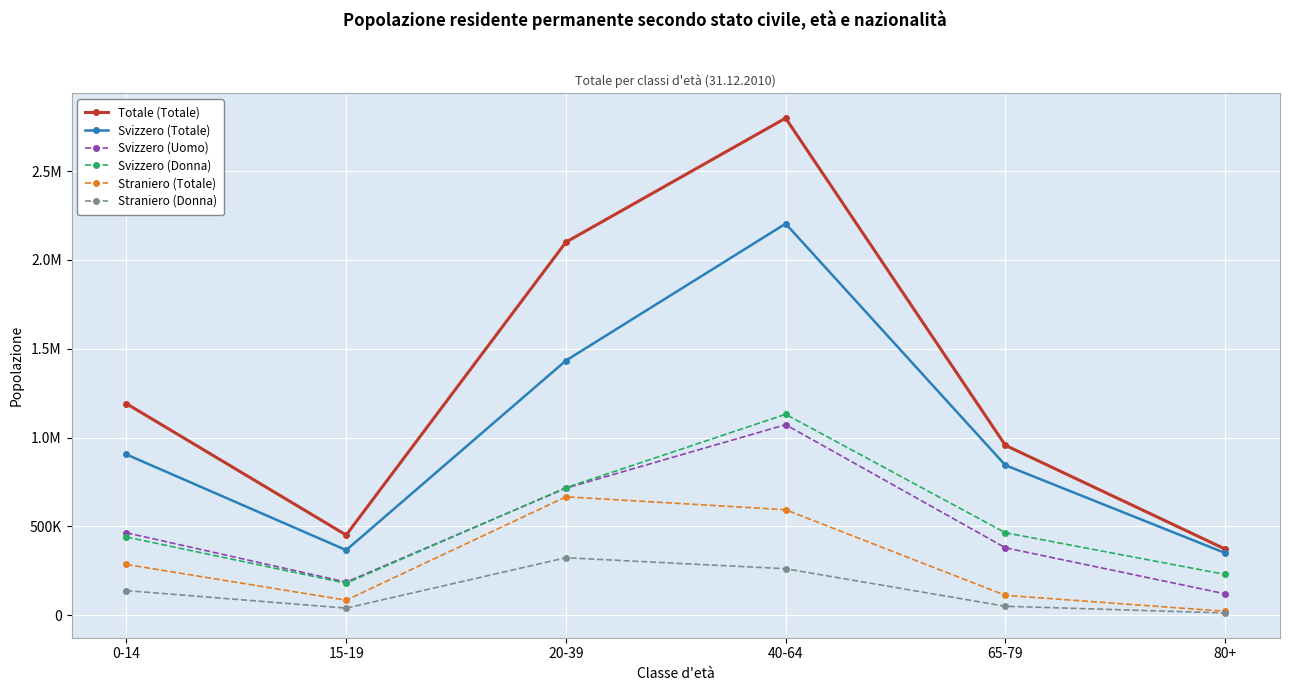

Where does the Svizzero (Uomo) series first go above 464269?

20-39